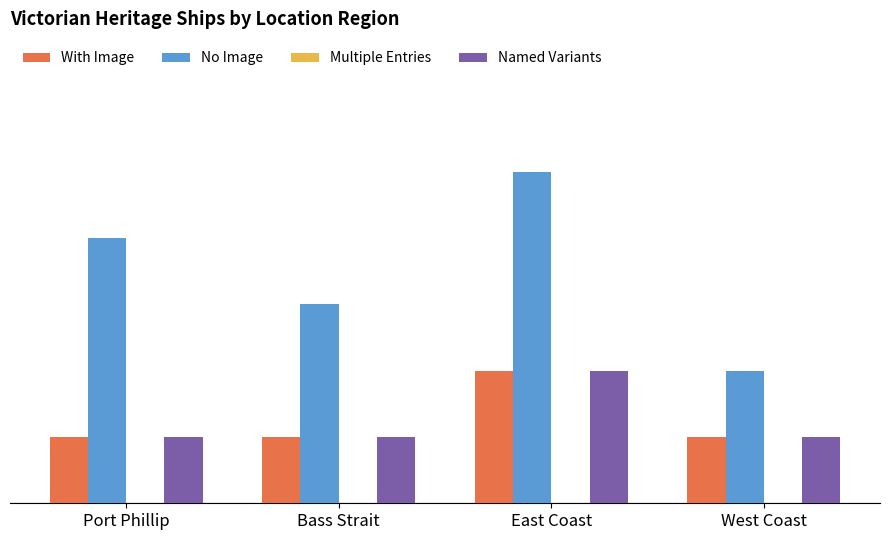

Reading left to right, what are all the values shown in this chart?

With Image: Port Phillip=1	Bass Strait=1	East Coast=2	West Coast=1
No Image: Port Phillip=4	Bass Strait=3	East Coast=5	West Coast=2
Multiple Entries: Port Phillip=0	Bass Strait=0	East Coast=0	West Coast=0
Named Variants: Port Phillip=1	Bass Strait=1	East Coast=2	West Coast=1